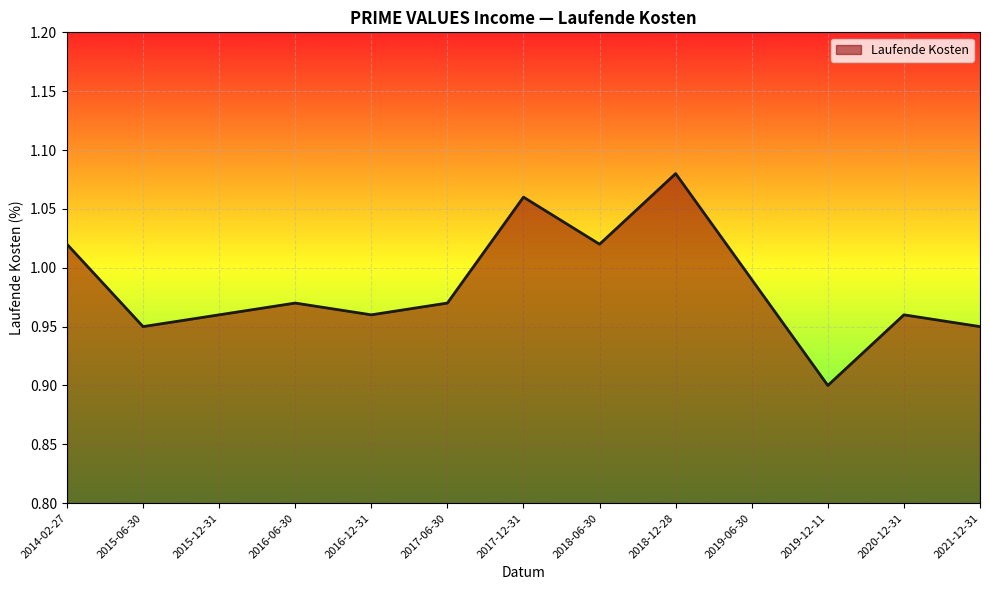

Where is the data nearest to the value 0?

2019-12-11